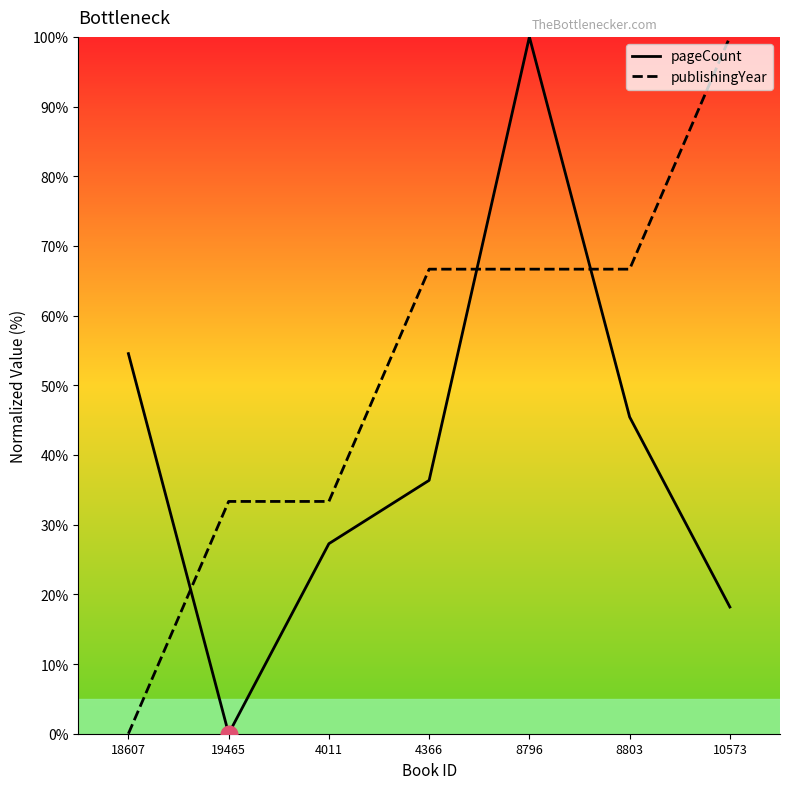

Is the value of publishingYear at 18607 greater than the value of pageCount at 8796?

No